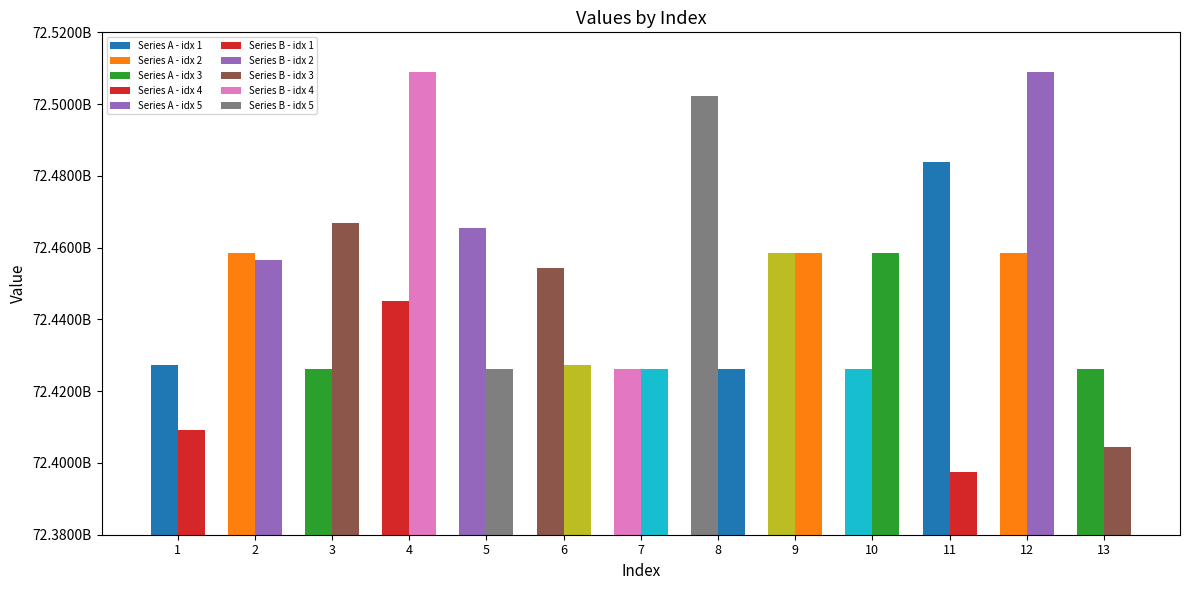

Reading left to right, transcribe all the data shown in this chart.

Group A: 72427202697	72458506938	72426223638	72444995633	72465529558	72454210927	72426215153	72502184902	72458497006	72426224519	72483795730	72458486693	72426232557
Group B: 72409061984	72456603709	72466875800	72508966333	72426248065	72427205231	72426223208	72426244988	72458495093	72458489087	72397352946	72509001316	72404571036